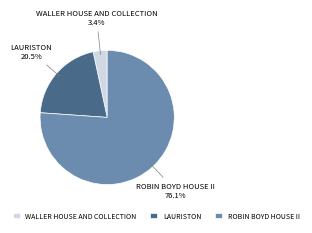

What percentage is the ROBIN BOYD HOUSE II slice, to the nearest percent?

76%